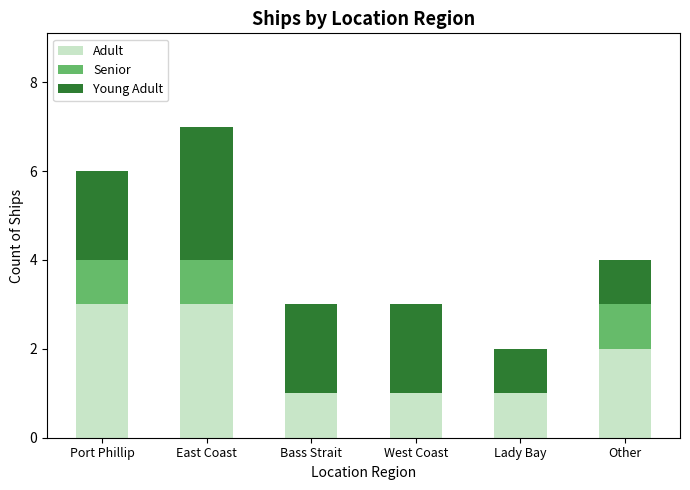

At which category is the sum across all series the highest?

East Coast